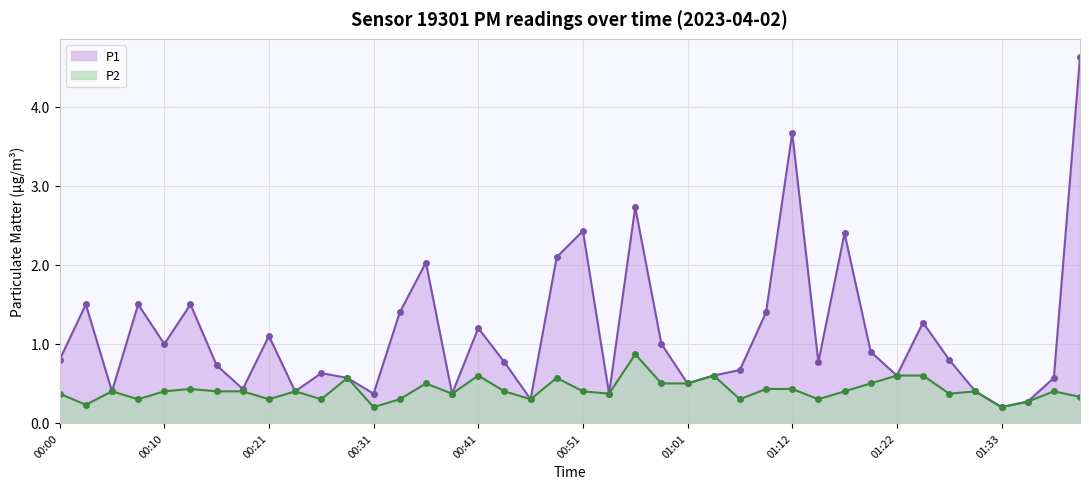

At which label is P1 closest to 2?

00:36